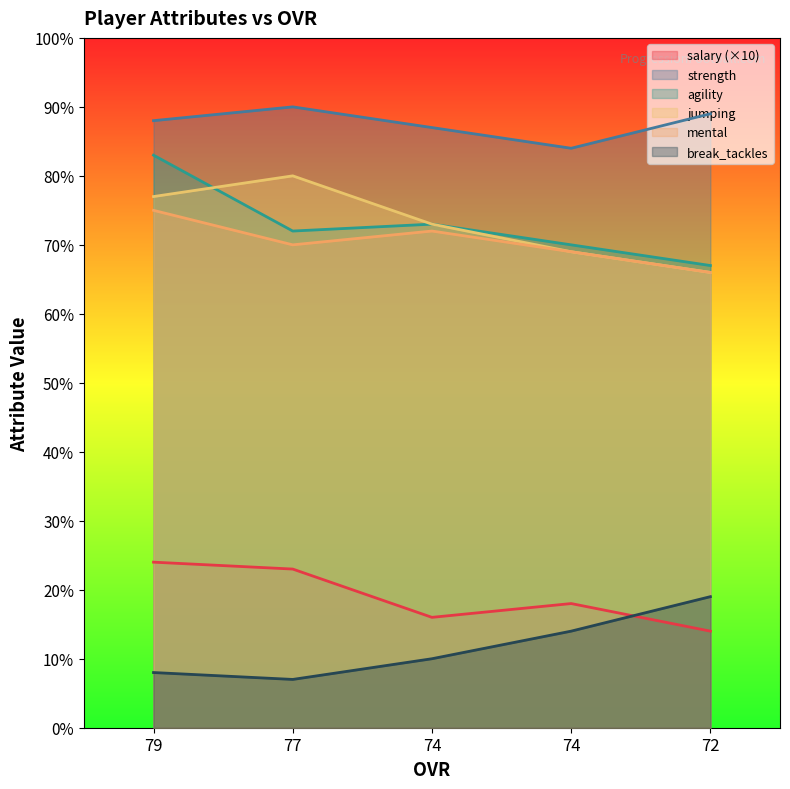

Does the chart have visible grid lines?

No